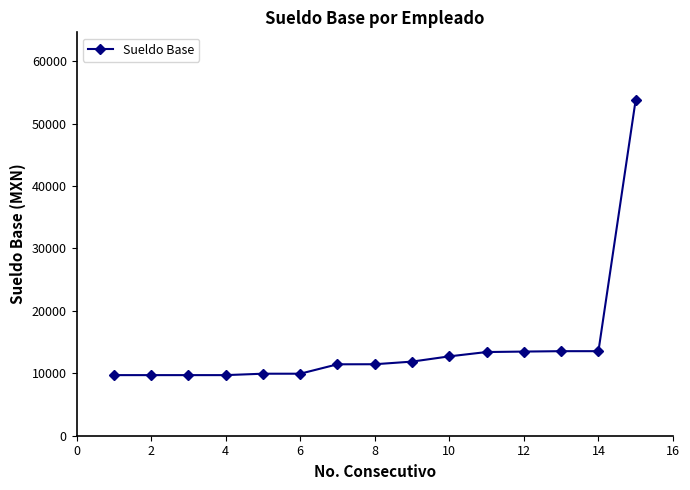

Does the chart have visible grid lines?

No